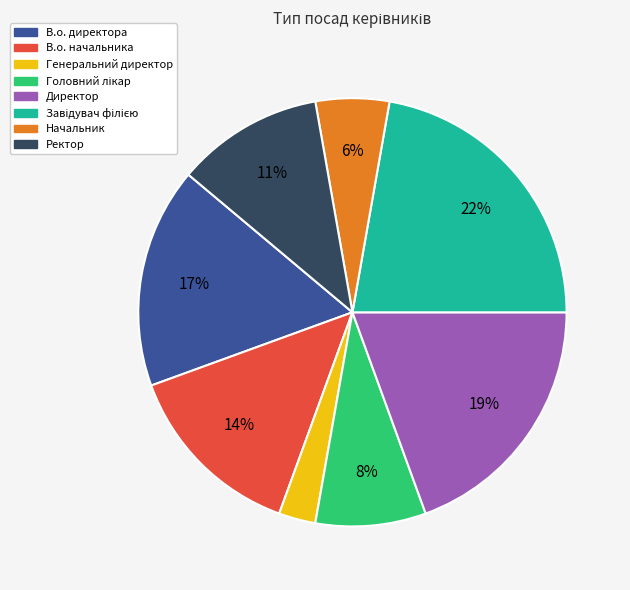

Combined, do В.о. директора and Начальник account for over 50%?

No